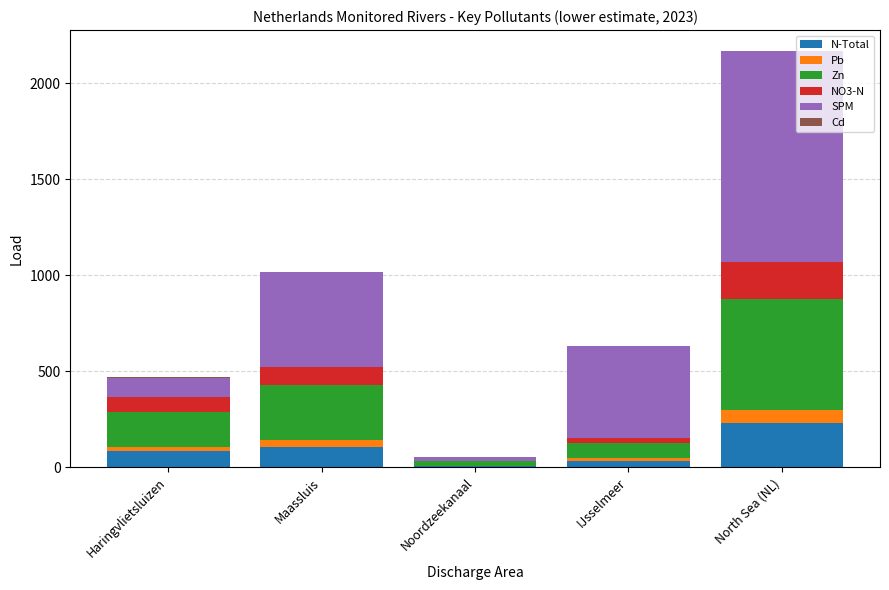

What is the maximum value for N-Total?

231.1